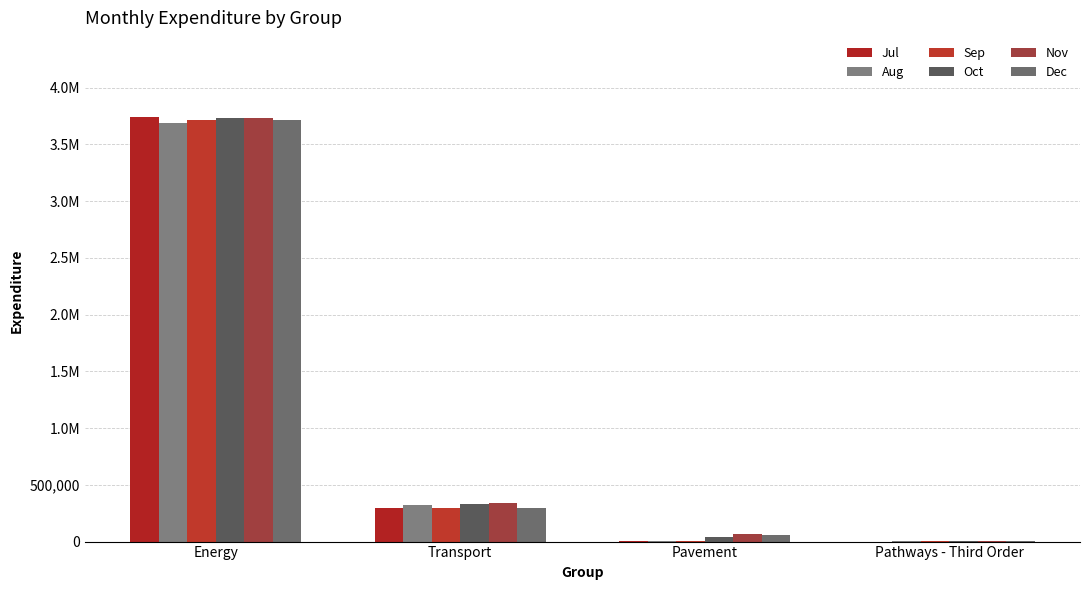

What are all the series names shown in the legend?

Jul, Aug, Sep, Oct, Nov, Dec